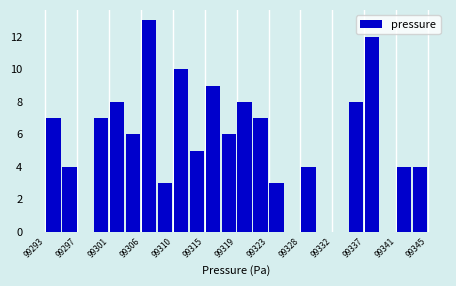

Reading left to right, list every bar in this chart as the range it spans on the x-axis followed by its height. Neither the bar edges nor the heights are printed on the chart, so give them approximately, as read against the axes.

99292.5 to 99295.0: 7
99295.0 to 99297.0: 4
99297.0 to 99299.5: 0
99299.5 to 99301.5: 7
99301.5 to 99303.5: 8
99303.5 to 99306.0: 6
99306.0 to 99308.0: 13
99308.0 to 99310.5: 3
99310.5 to 99312.5: 10
99312.5 to 99314.5: 5
99314.5 to 99317.0: 9
99317.0 to 99319.0: 6
99319.0 to 99321.5: 8
99321.5 to 99323.5: 7
99323.5 to 99325.5: 3
99325.5 to 99328.0: 0
99328.0 to 99330.0: 4
99330.0 to 99332.5: 0
99332.5 to 99334.5: 0
99334.5 to 99336.5: 8
99336.5 to 99339.0: 12
99339.0 to 99341.0: 0
99341.0 to 99343.5: 4
99343.5 to 99345.5: 4